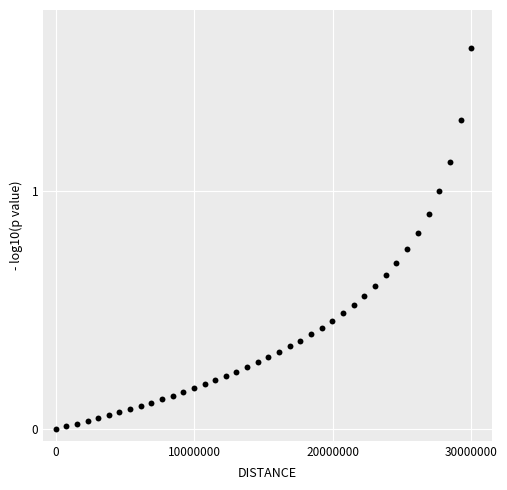

What is the range of Y values (max minus min)?

1.6